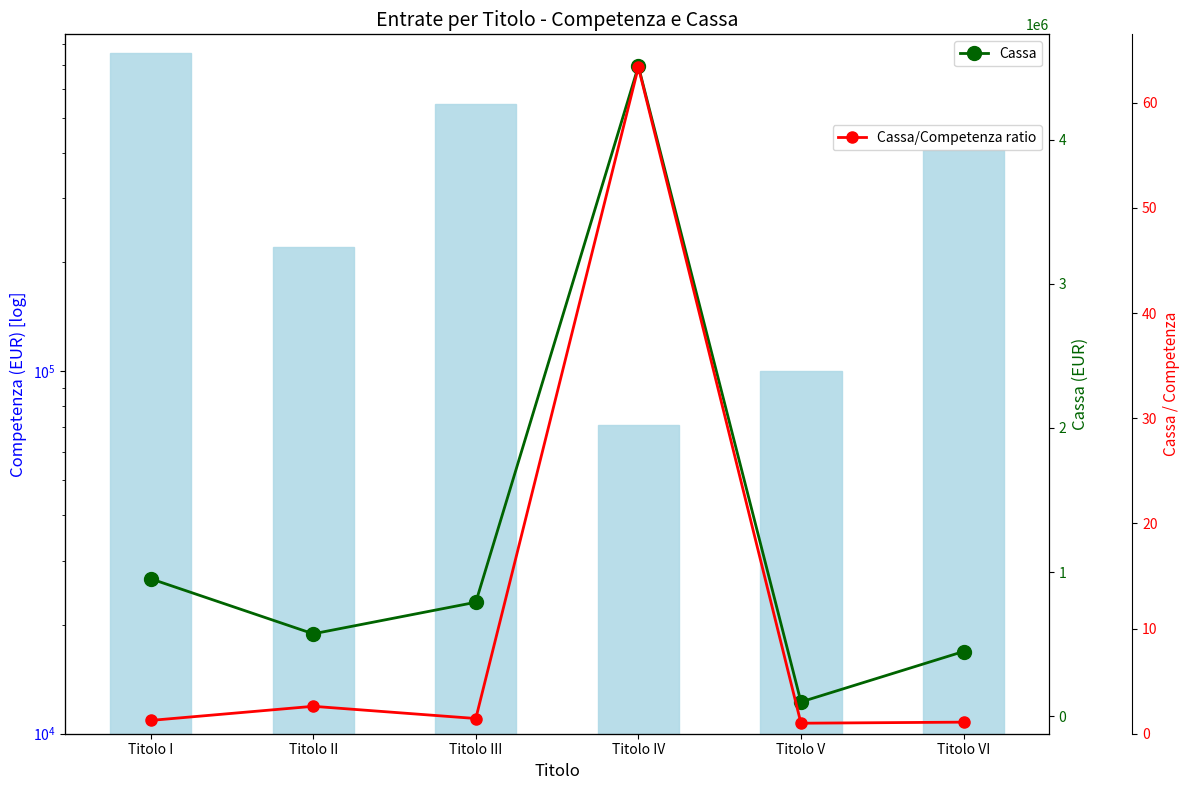

Is the value of Competenza at Titolo IV greater than the value of Cassa at Titolo I?

No